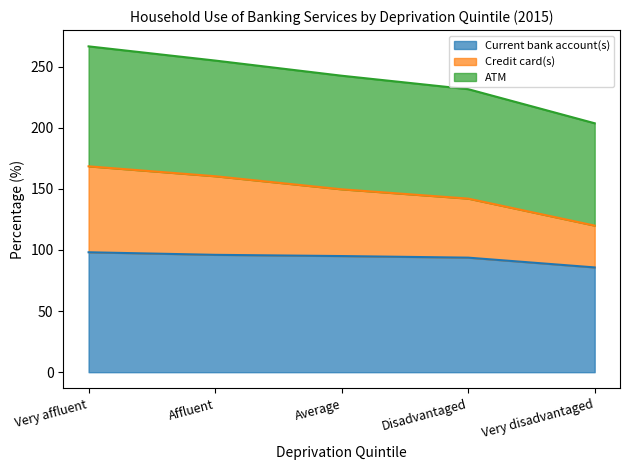

True or false: ATM and Current bank account(s) cross at least once.

False